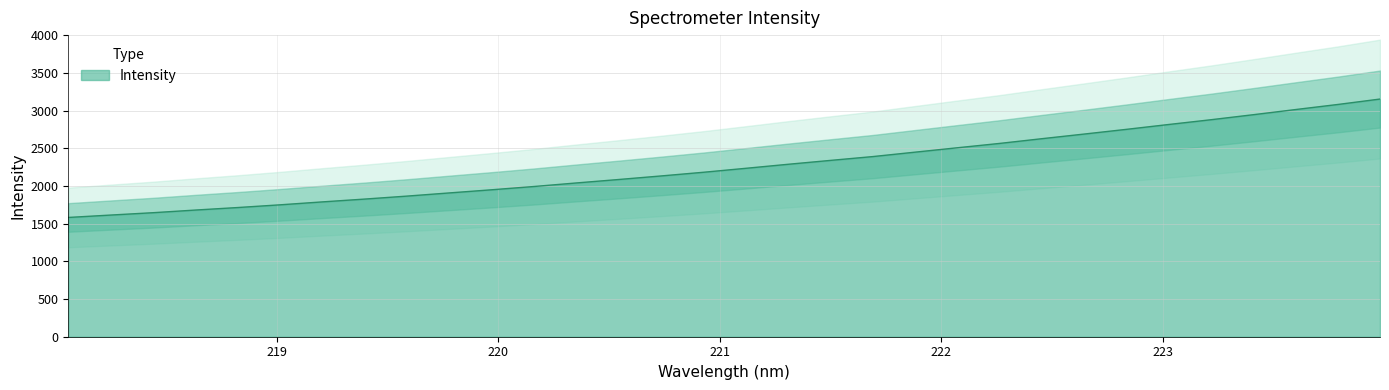

Is it true that the value at 219.589 is 1865.1?

True